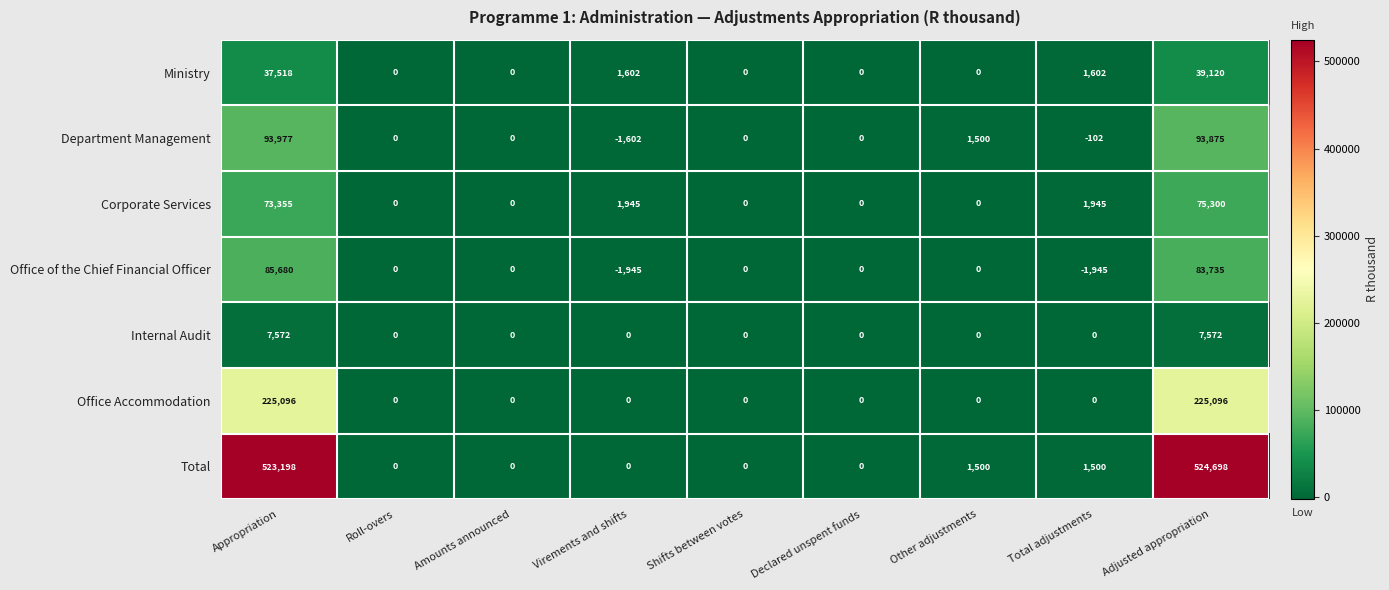

Where is Department Management nearest to the value 46187?

Other adjustments